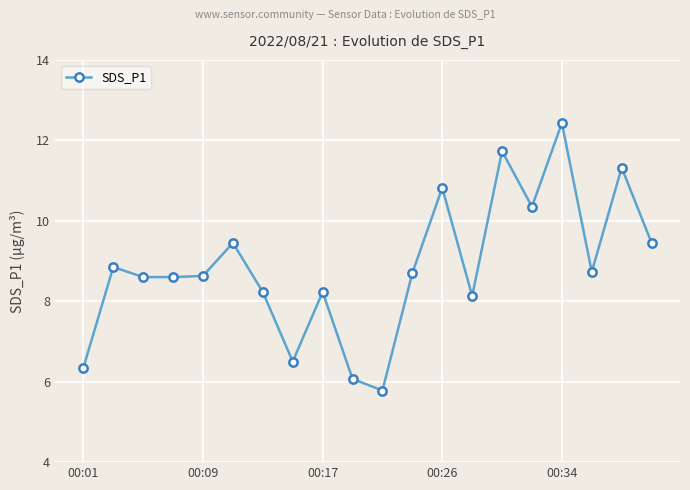

True or false: the data has more than 1 interior local peaks.

True